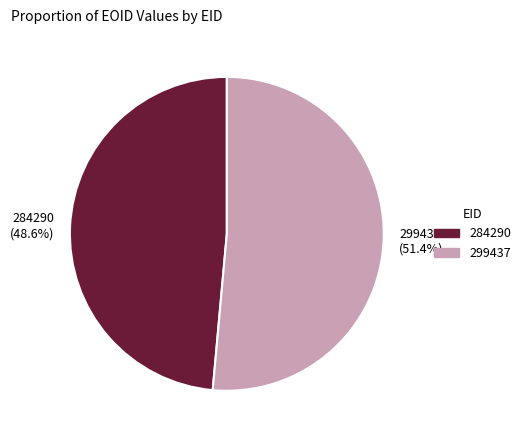

Does 284290 represent more than half of the total?

No